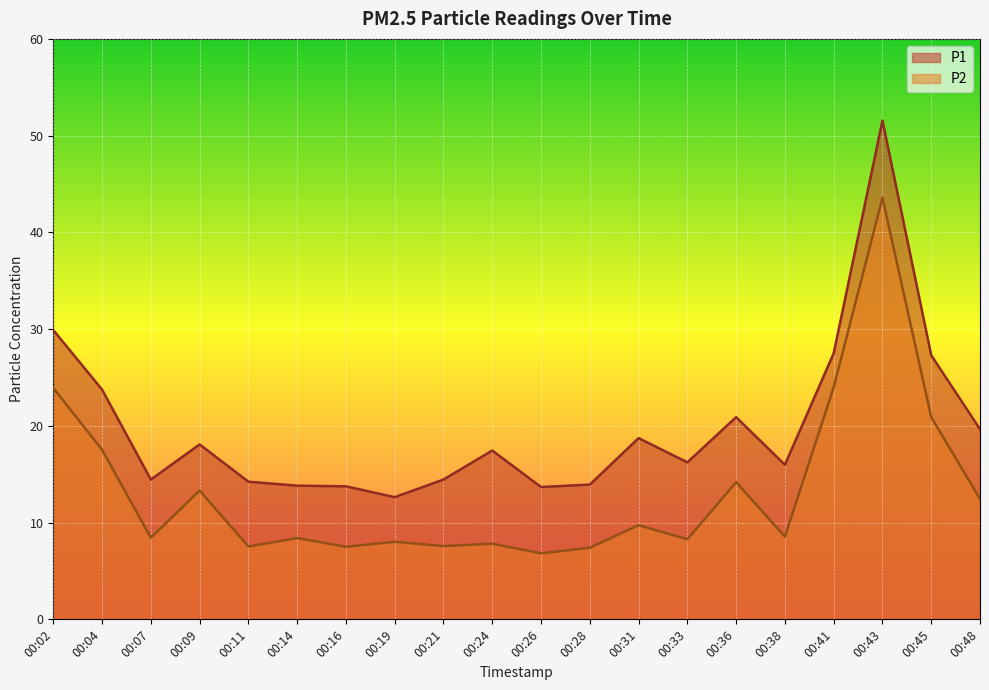

Where does the P1 series first go above 17?

00:02